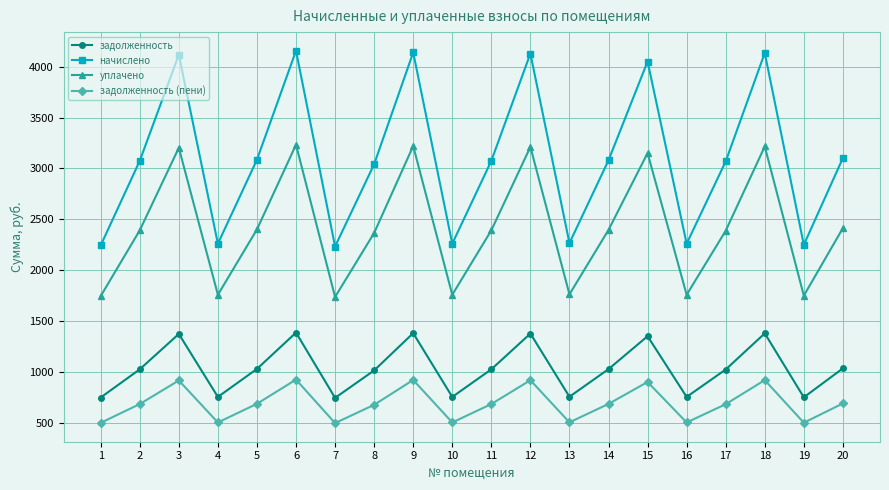

What is the value of the начислено point at the 13th from the left?

2265.5